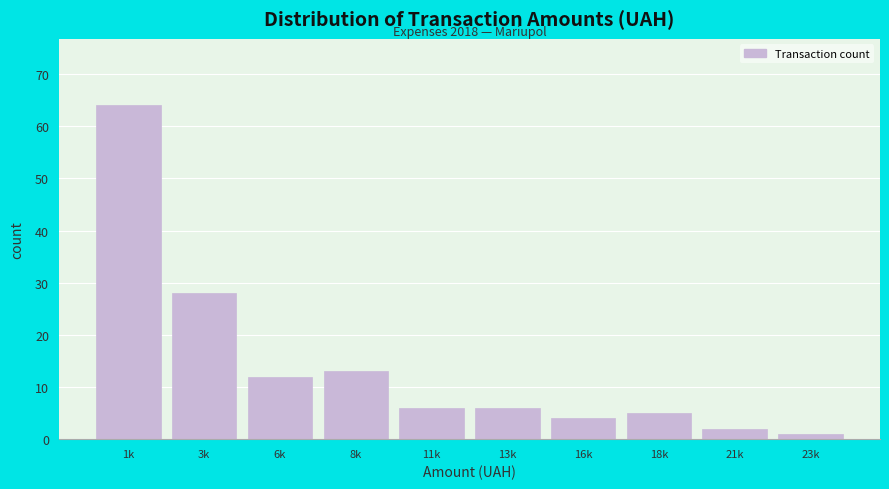

Reading left to right, transcribe all the data shown in this chart.

64	28	12	13	6	6	4	5	2	1